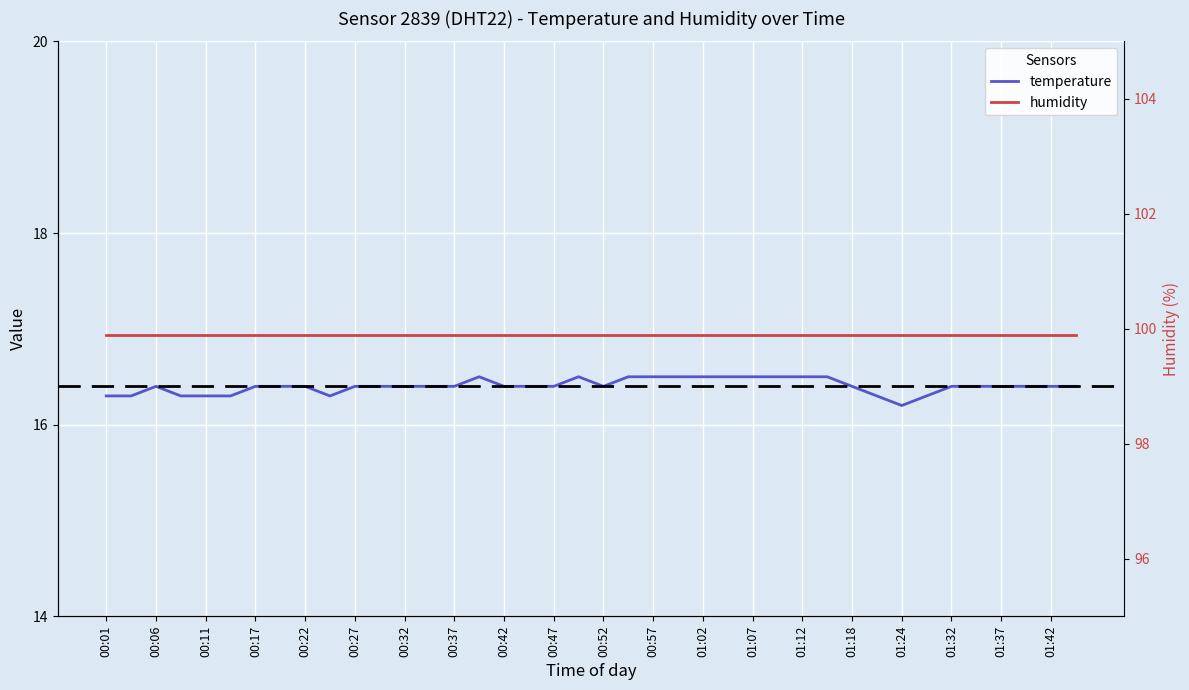

True or false: humidity and temperature cross at least once.

False